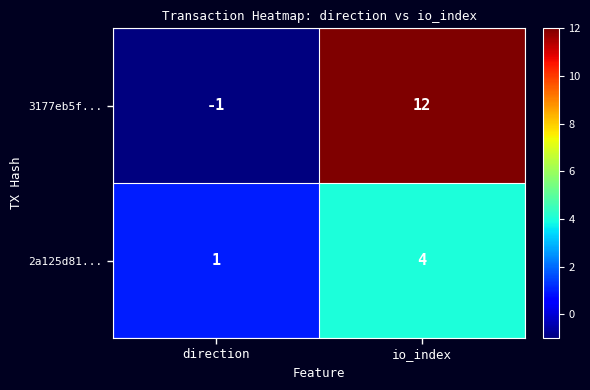

Rank the series by their average value, from highest to lowest.

3177eb5f..., 2a125d81...